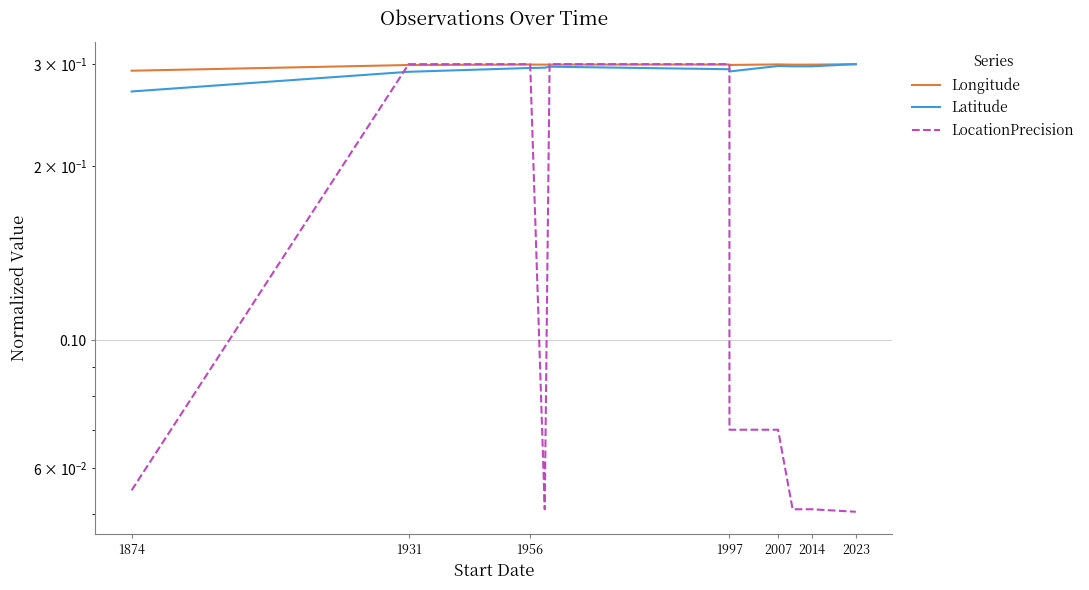

What is the spread (max minus min) of values at 1874?

0.2